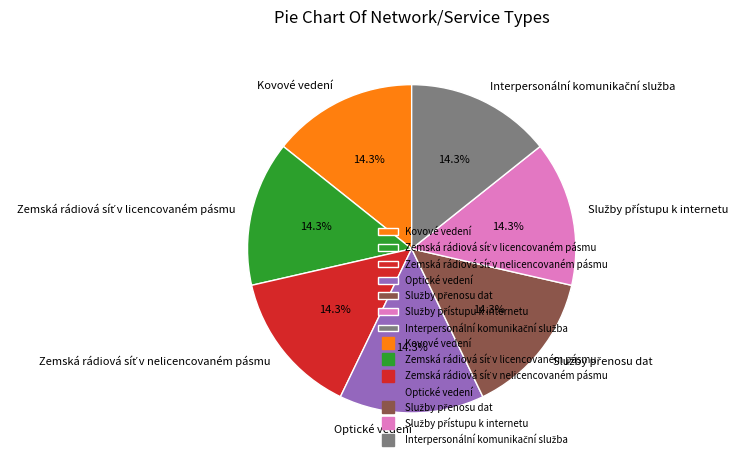

Approximately how many times larger is the value at Optické vedení compared to Kovové vedení?

1.0